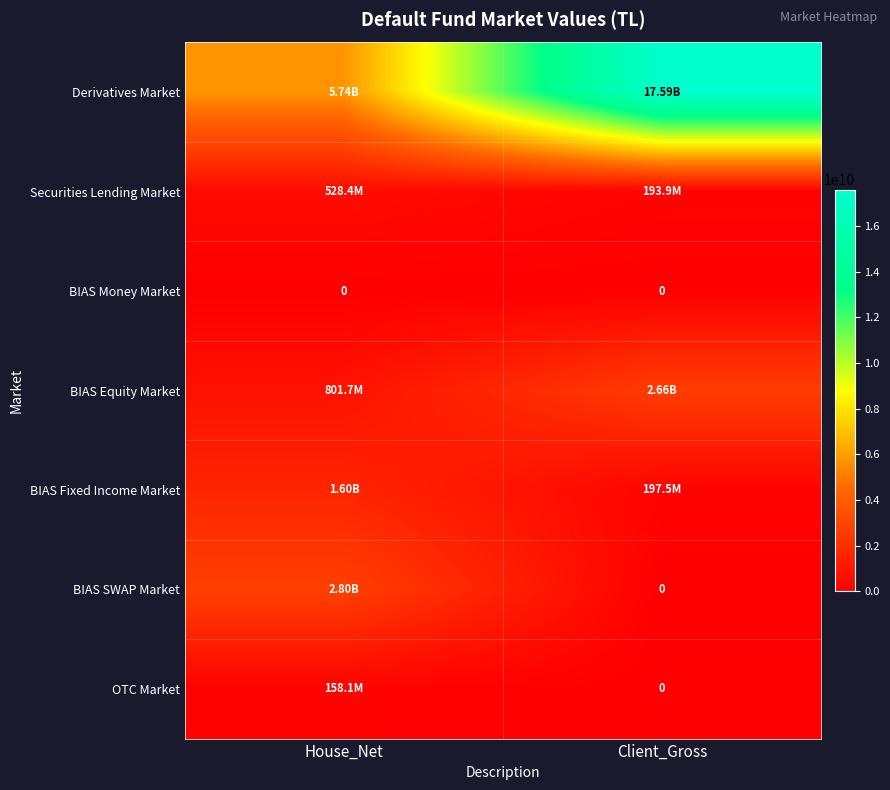

The value of BIAS SWAP Market at House_Net is 2799500223.1. True or false?

True